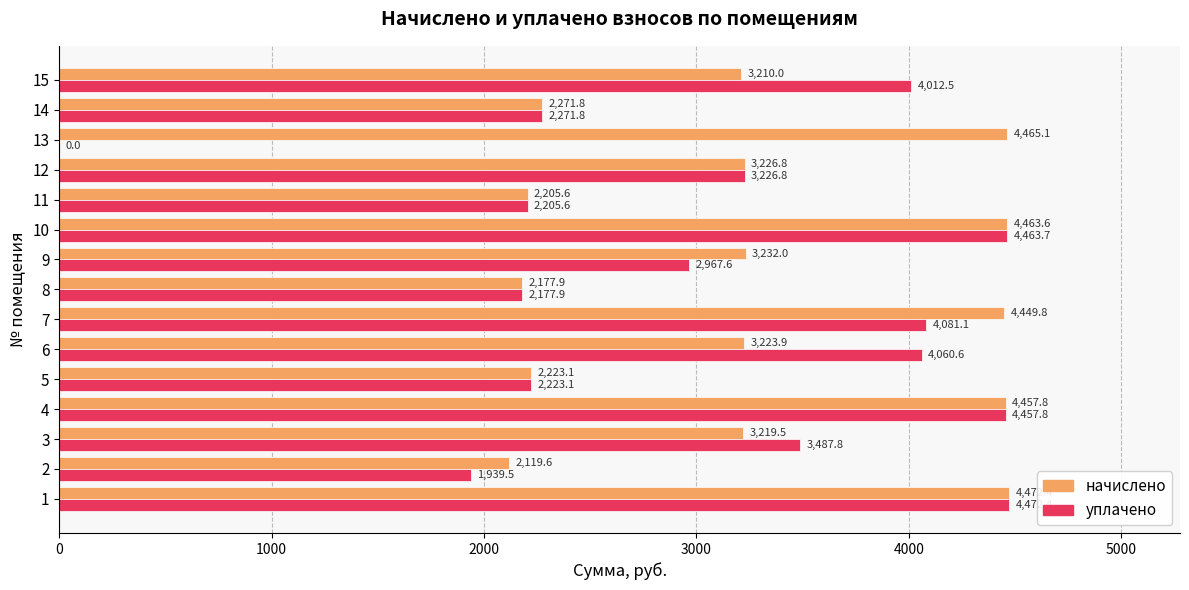

What is the greatest value displayed?

4472.4